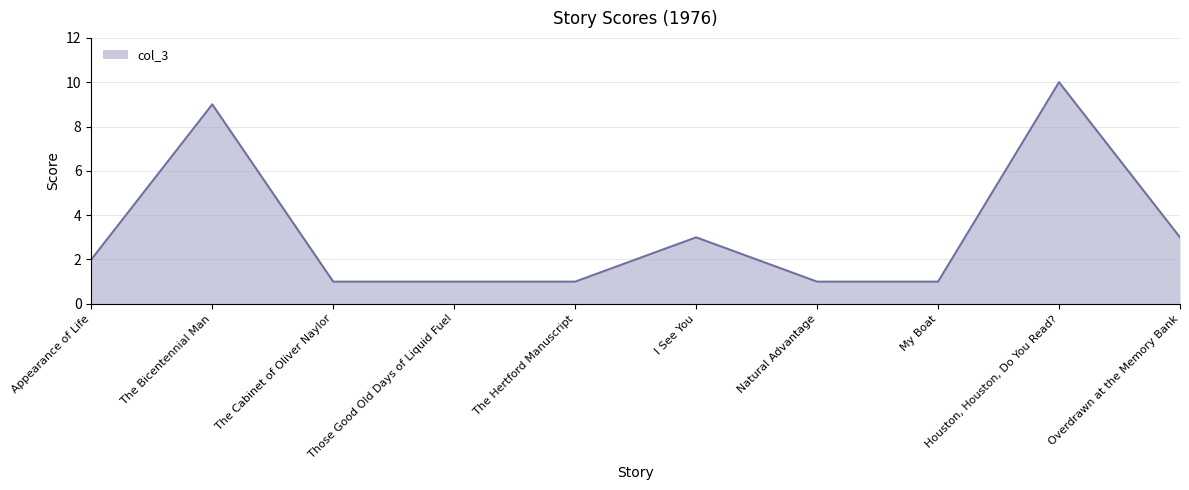

True or false: the data shows 2 at Overdrawn at the Memory Bank.

False